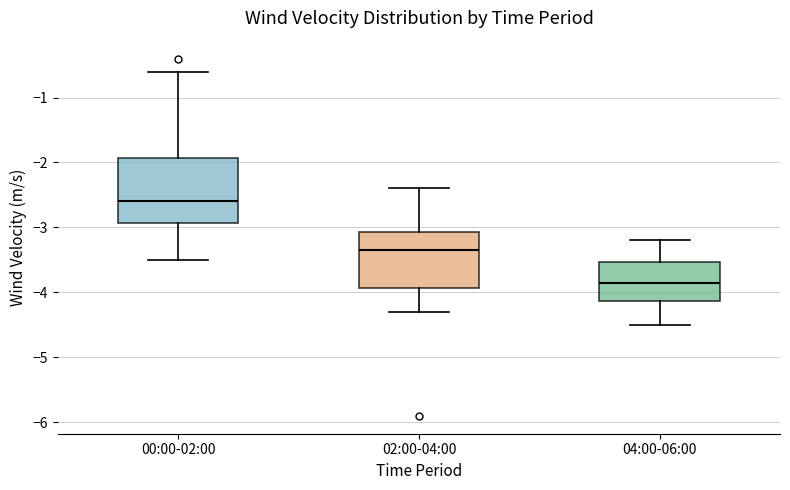

Reading left to right, read every box against the y-axis: the position of its median line, the range the box covers, and the ends of its whiskers. The values are not printed on the chart, so give them approximately, as read against the axis.

00:00-02:00: median -2.6, box -2.9 to -1.9, whiskers -3.5 to -0.6
02:00-04:00: median -3.3, box -3.9 to -3.1, whiskers -4.3 to -2.4
04:00-06:00: median -3.8, box -4.1 to -3.5, whiskers -4.5 to -3.2